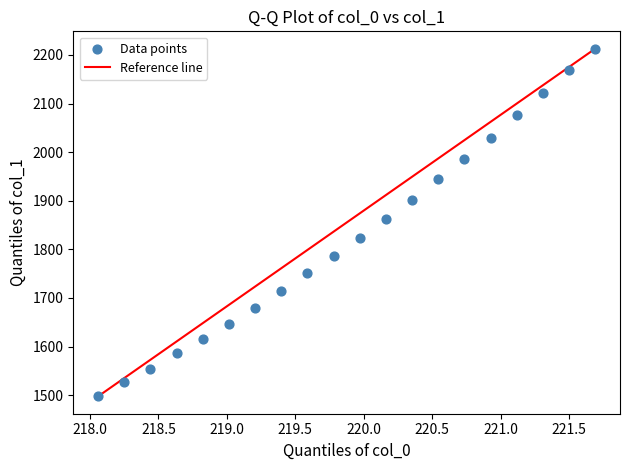

How many points are shown in the scatter plot?

20